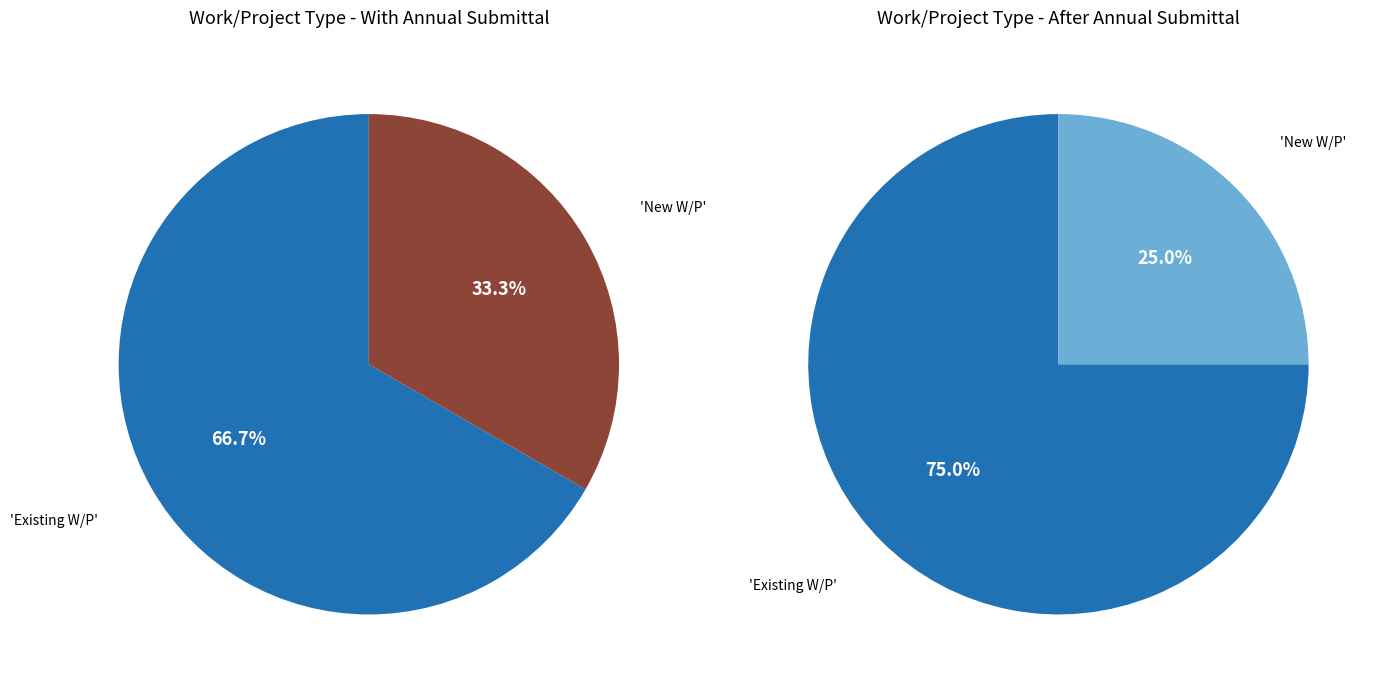

To the nearest percent, what is the average slice percentage?

50%